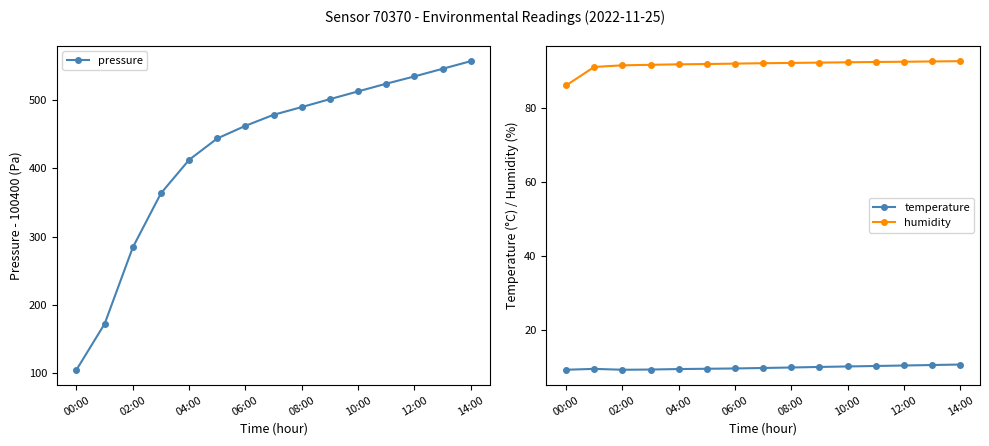

The temperature series shows 3.6 at 14:00. True or false?

False